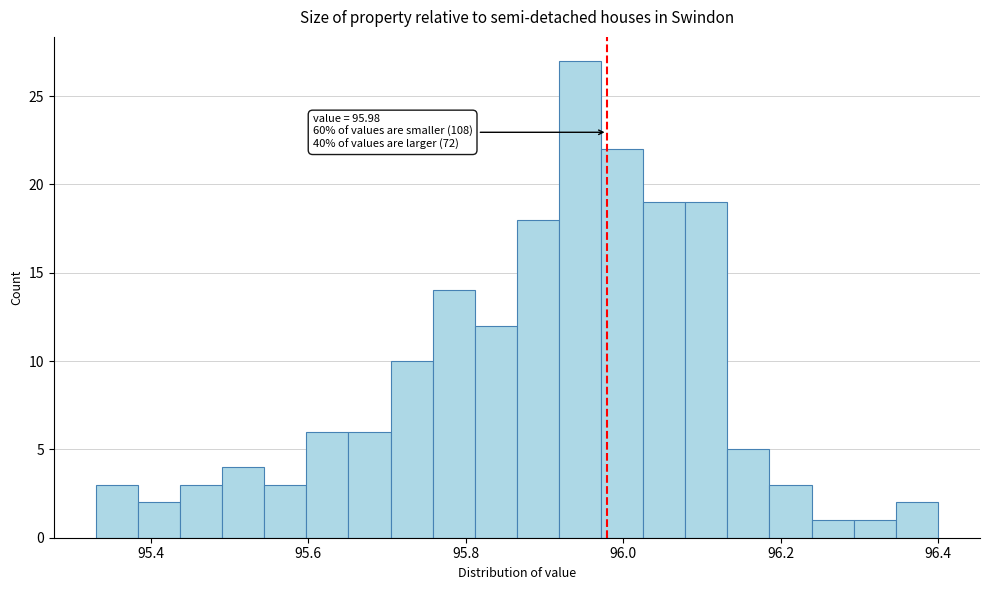

Read against the x-axis, roughly where is the centre of the tallest bar?

95.94